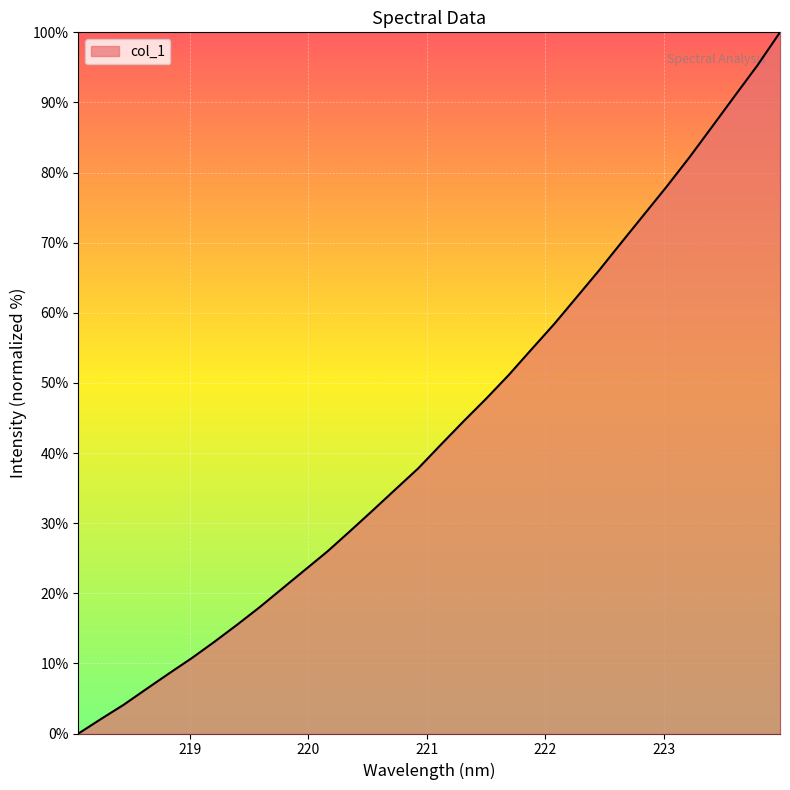

At which category does the chart reach its minimum across all series?

218.0596